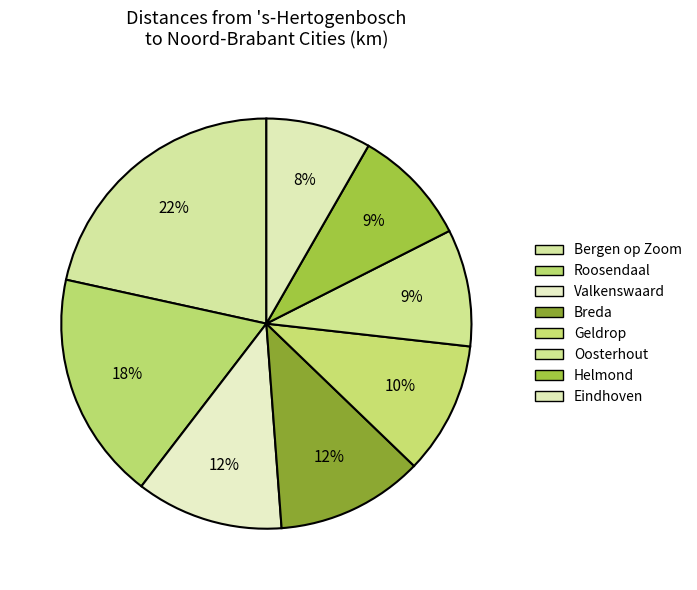

How many slices are in this pie chart?

8